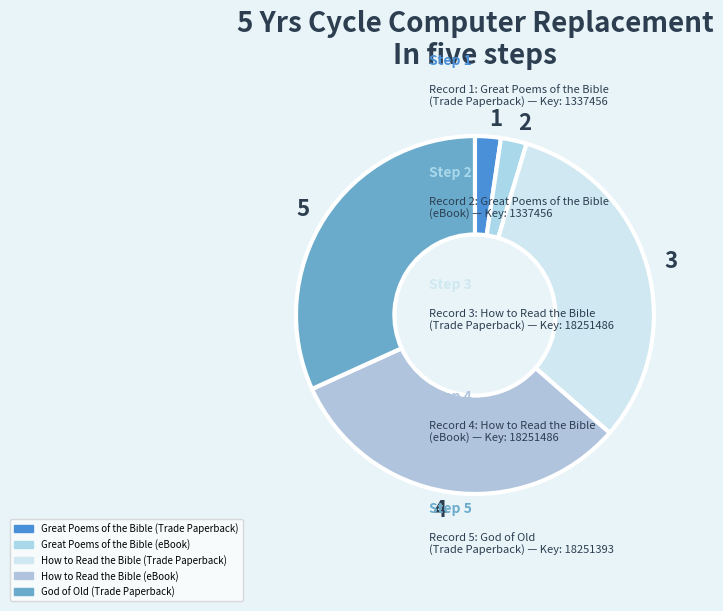

To the nearest percent, what is the difference between the largest and smallest slice percentages?

29%